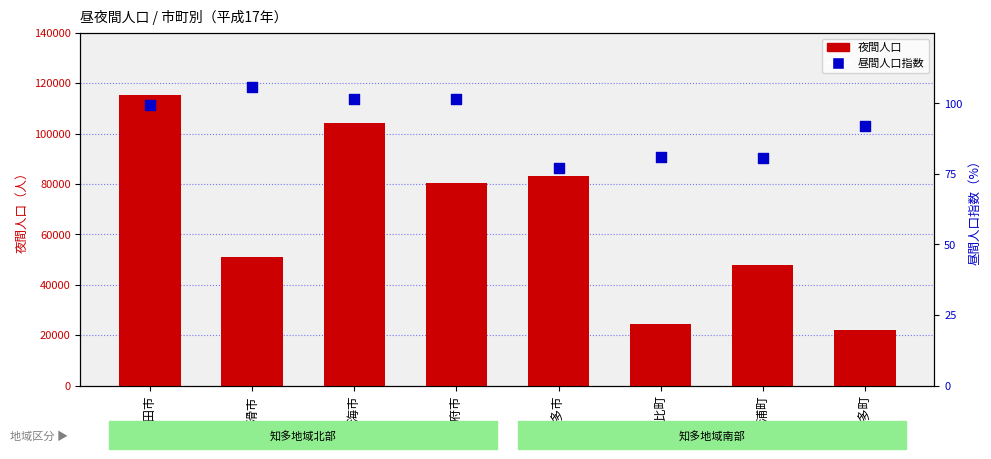

Is the value of 夜間人口 at 東海市 greater than the value of 昼間人口指数 at 南知多町?

Yes